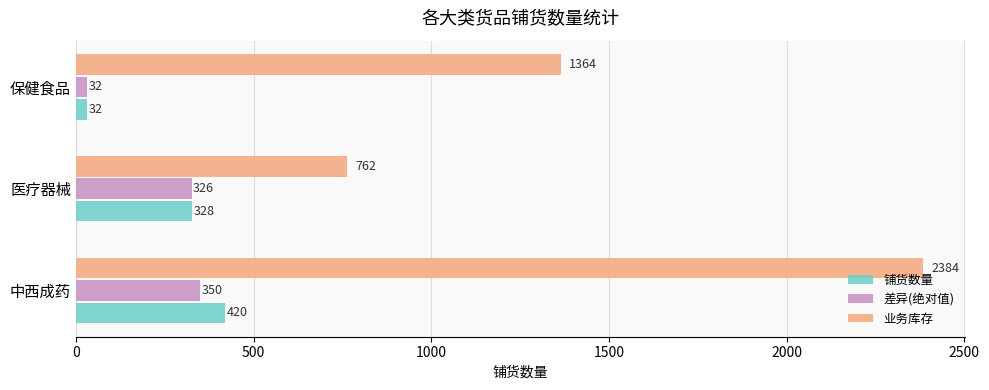

The 业务库存 series shows 1570 at 中西成药. True or false?

False